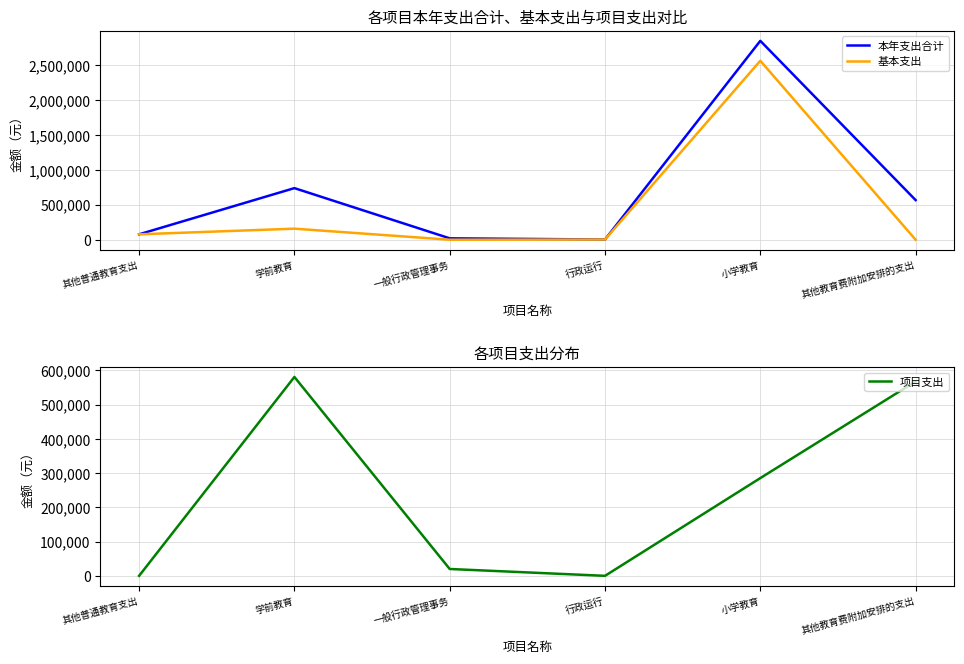

In 项目支出, how many points are lower than both neighbors (excluding endpoints)?

1